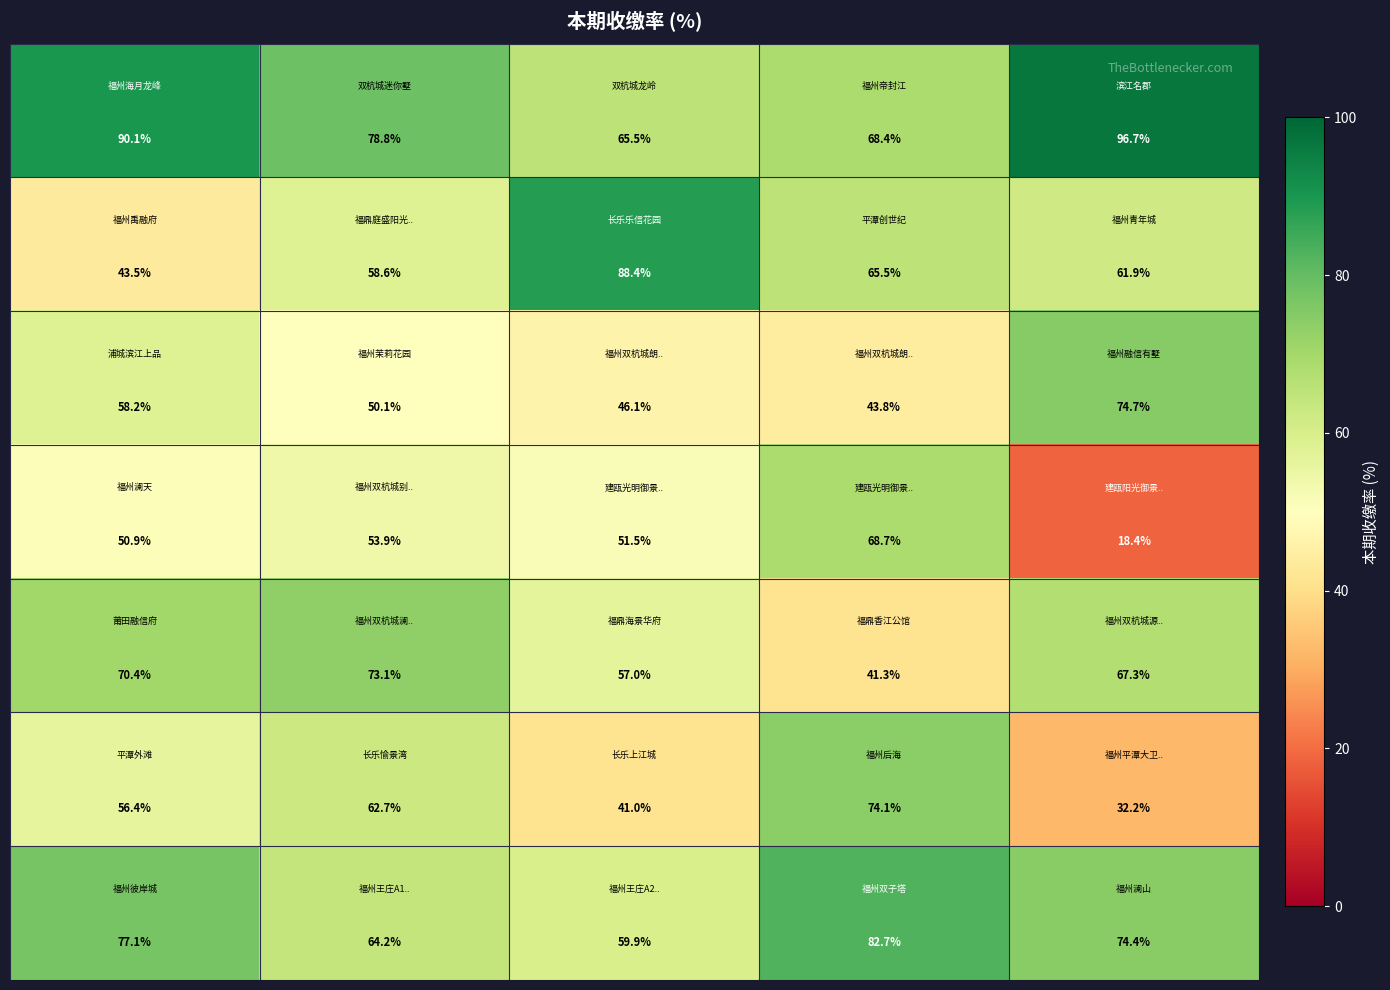

What is the minimum value shown in the chart?

18.4